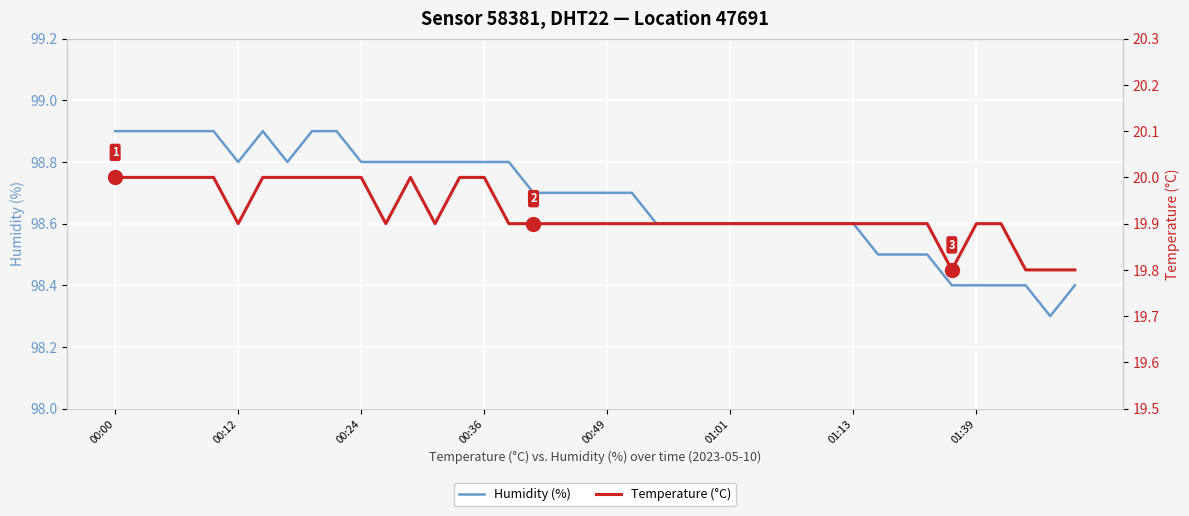

What is the spread (max minus min) of values at 01:01?

78.7